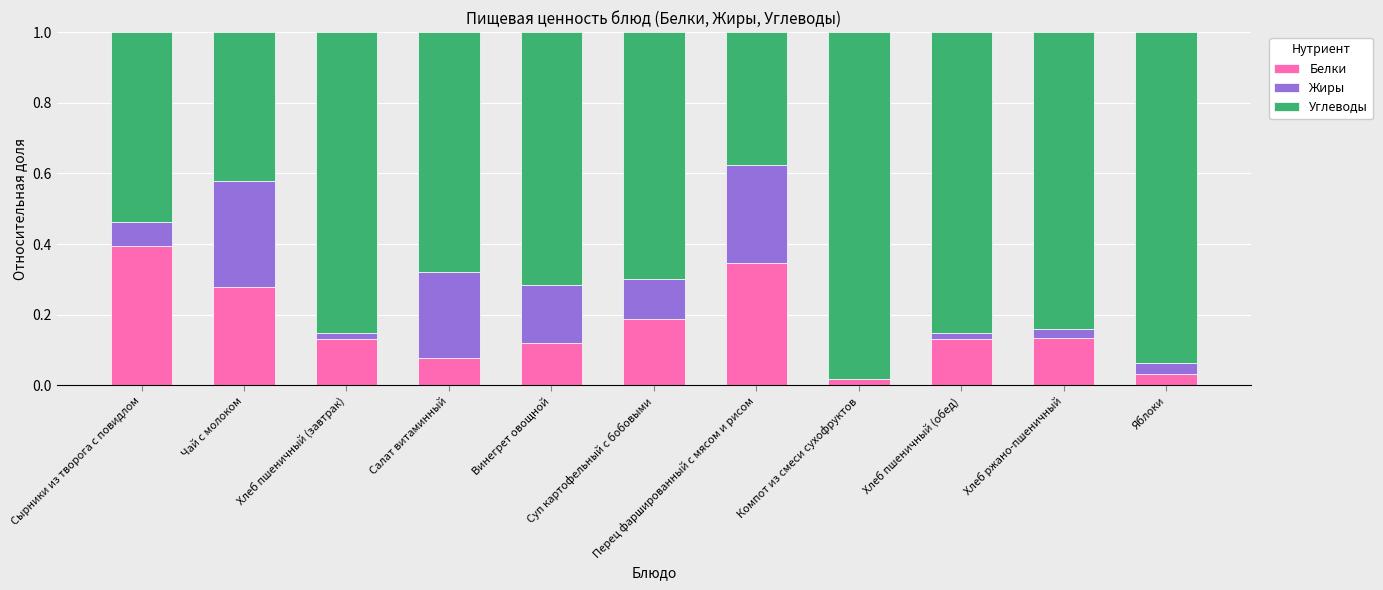

What are all the series names shown in the legend?

Белки, Жиры, Углеводы